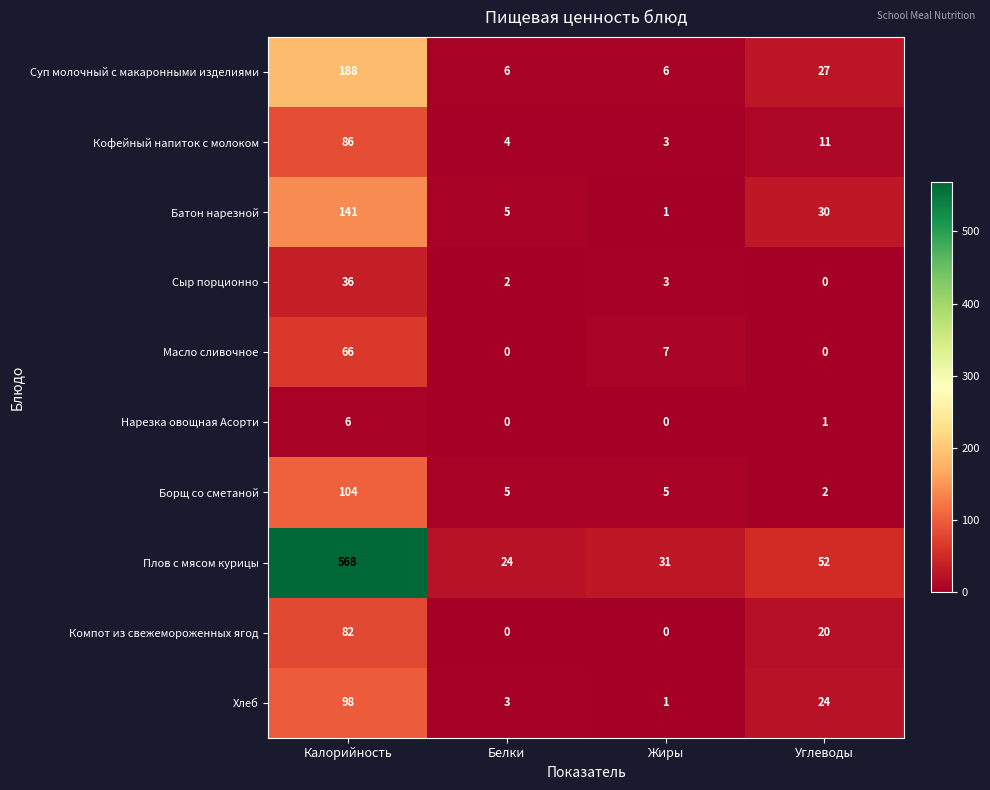

What is the sum of all Масло сливочное values?

73